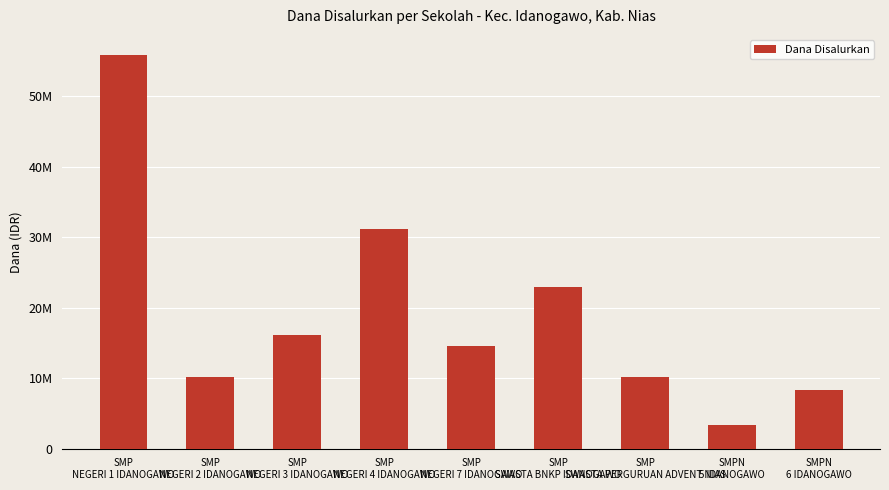

Reading left to right, transcribe all the data shown in this chart.

55875000	10125000	16125000	31125000	14625000	22875000	10125000	3375000	8250000